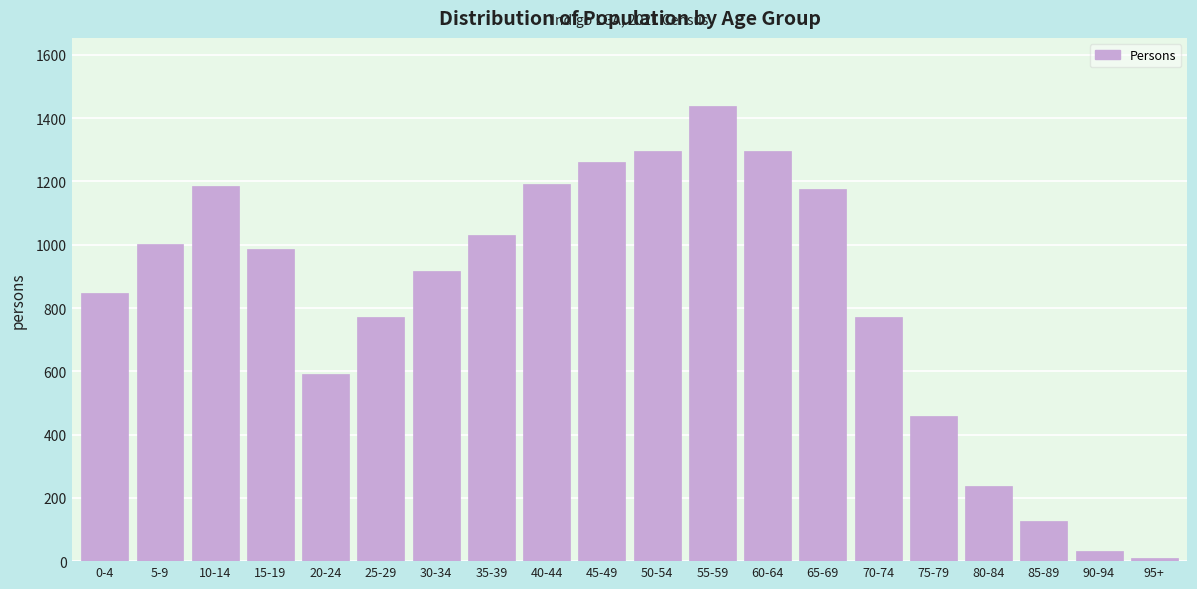

What is the ratio of the value at 0-4 to the value at 75-79?

1.9